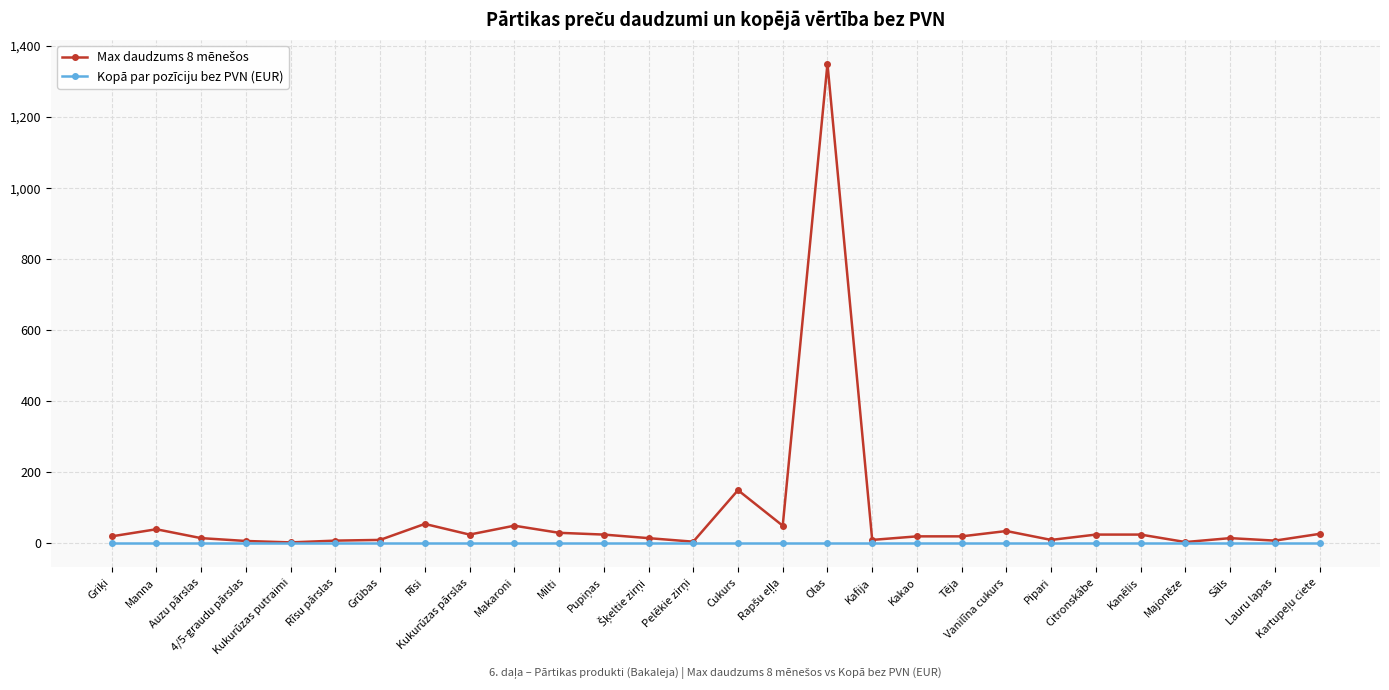

What is the greatest value displayed?

1350